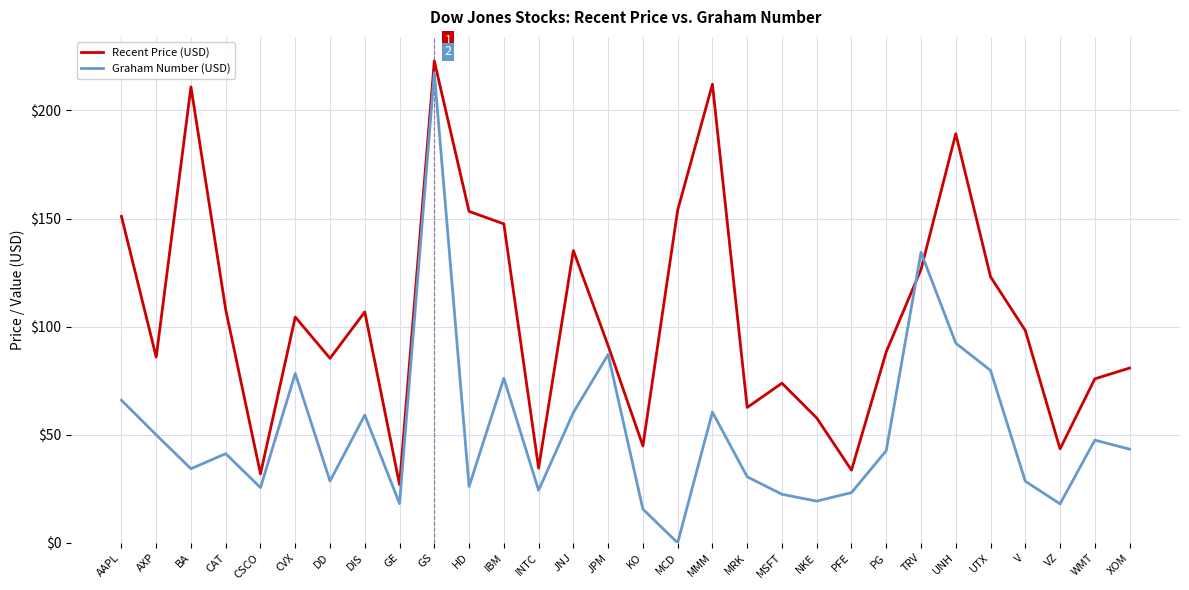

At which category is the sum across all series the highest?

GS